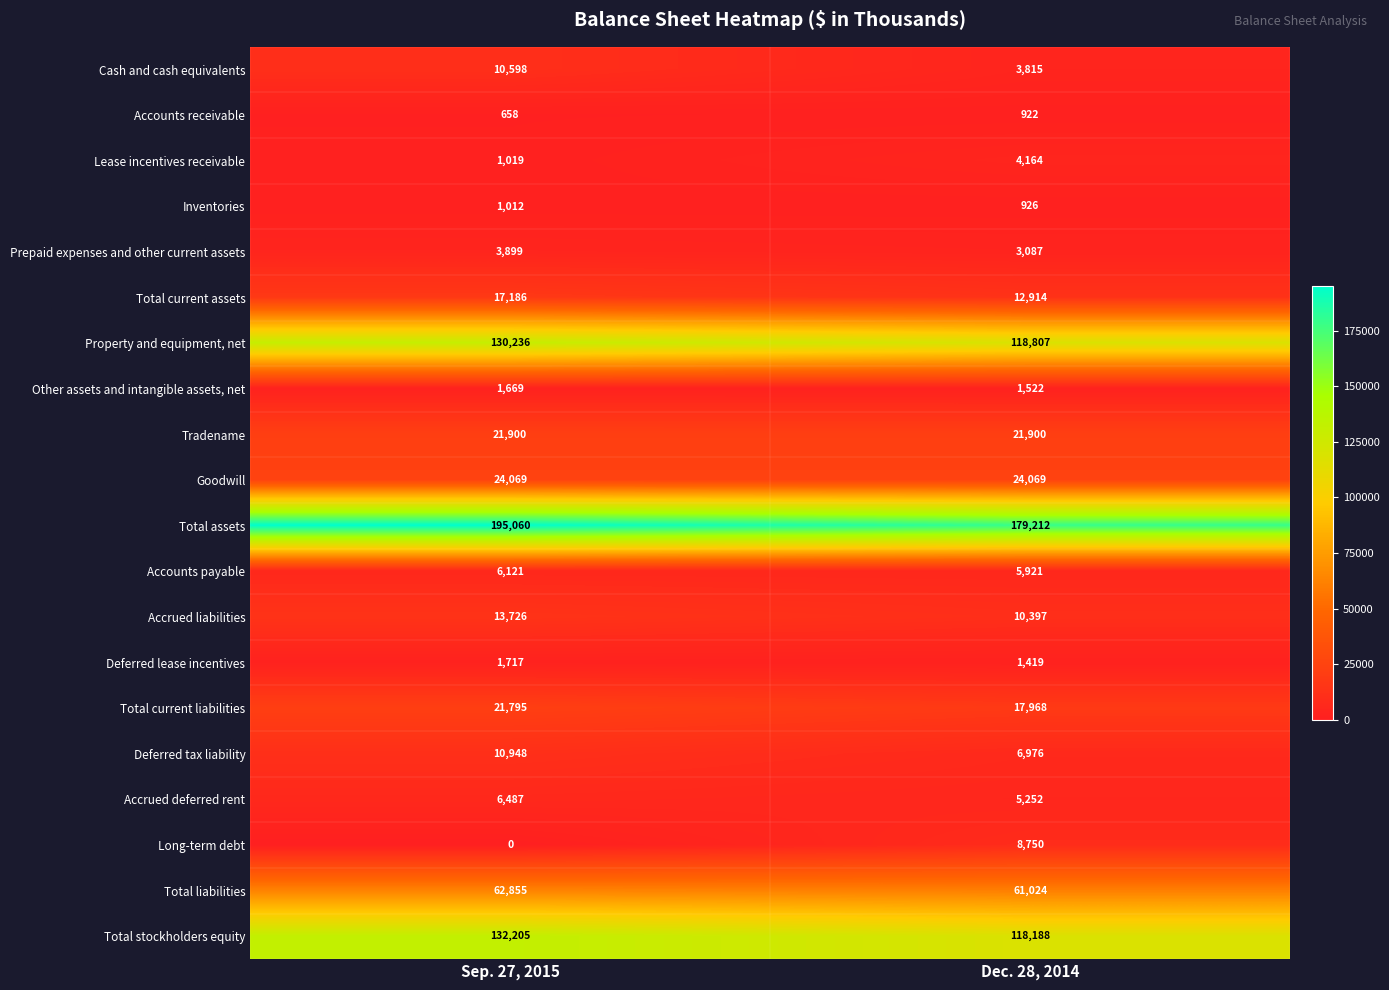

Which series has the widest spread of values?

Total assets